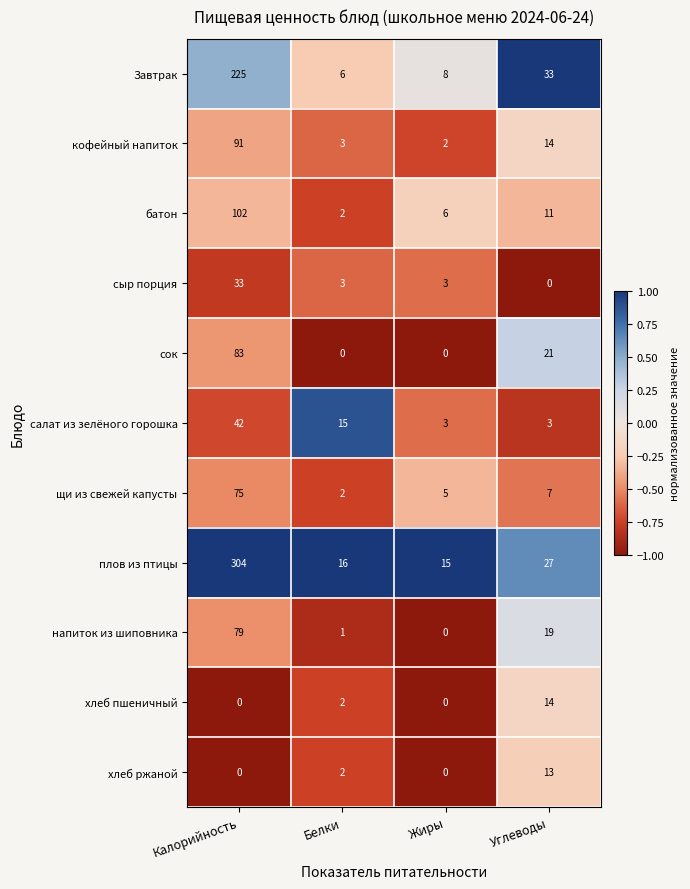

Rank the categories by батон value from lowest to highest.

Белки, Жиры, Углеводы, Калорийность